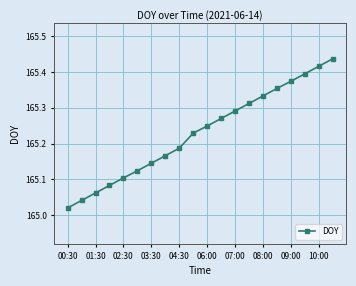

What is the sum of all values?

3304.6